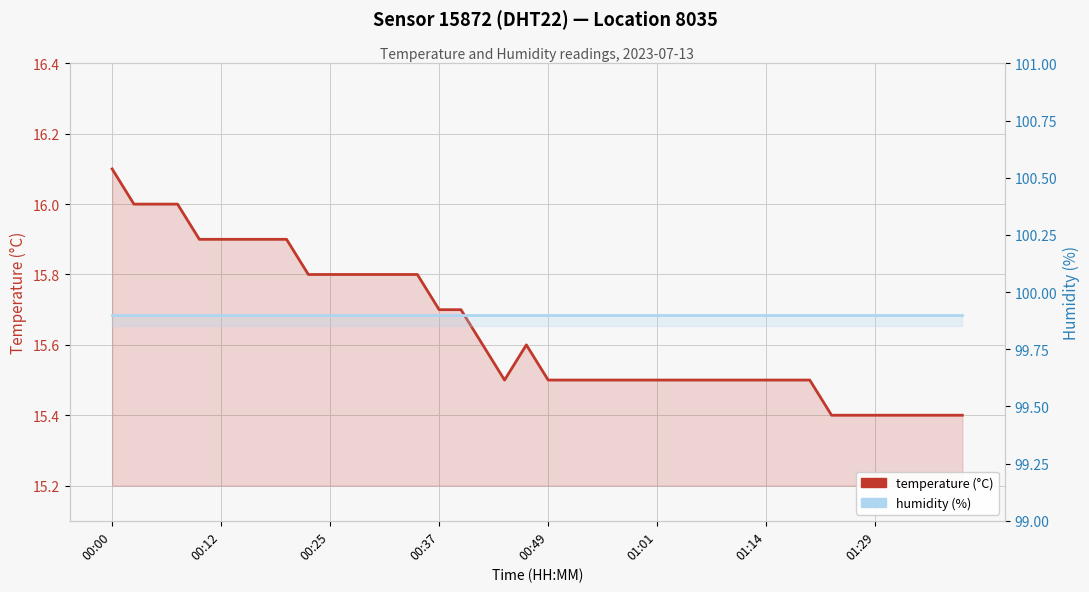

Does the chart display data point markers on the line(s)?

No